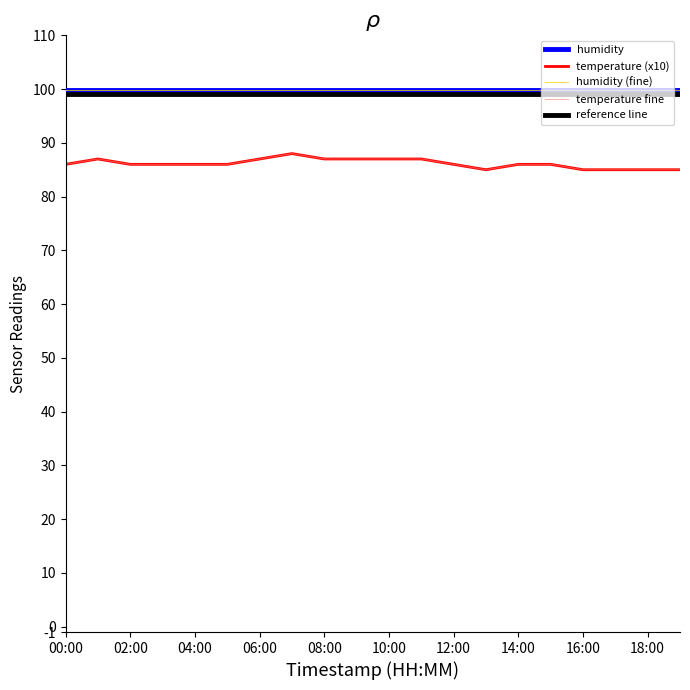

Is this an area chart (filled region under the line)?

No